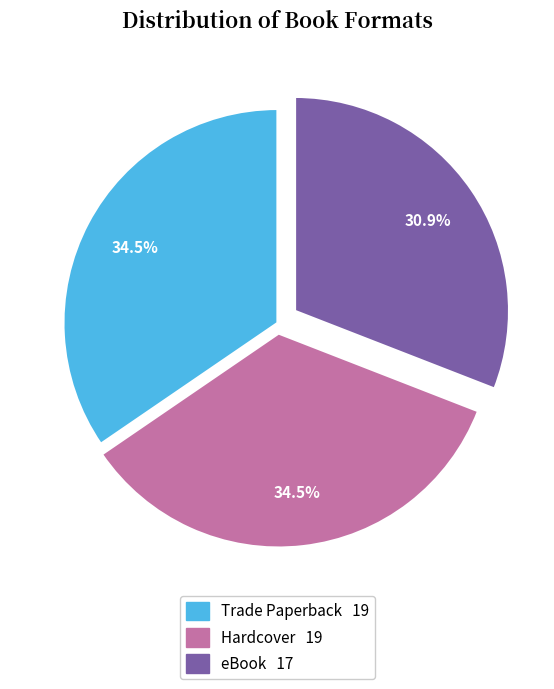

Do Trade Paperback and eBook together represent more than half of the pie?

Yes